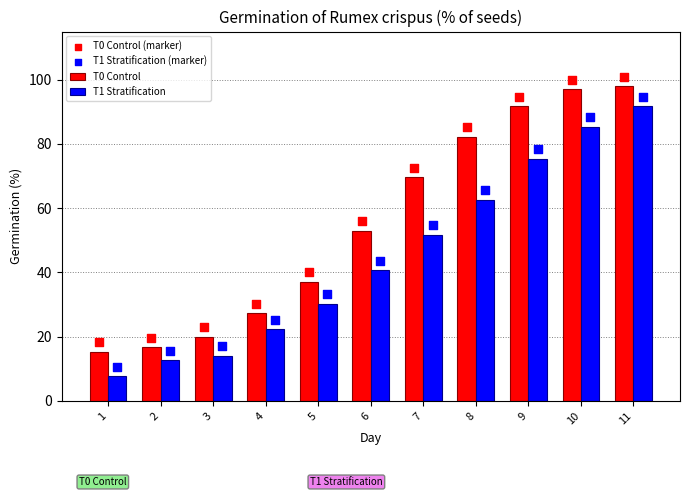

What is the total value across all series at 9?

340.0